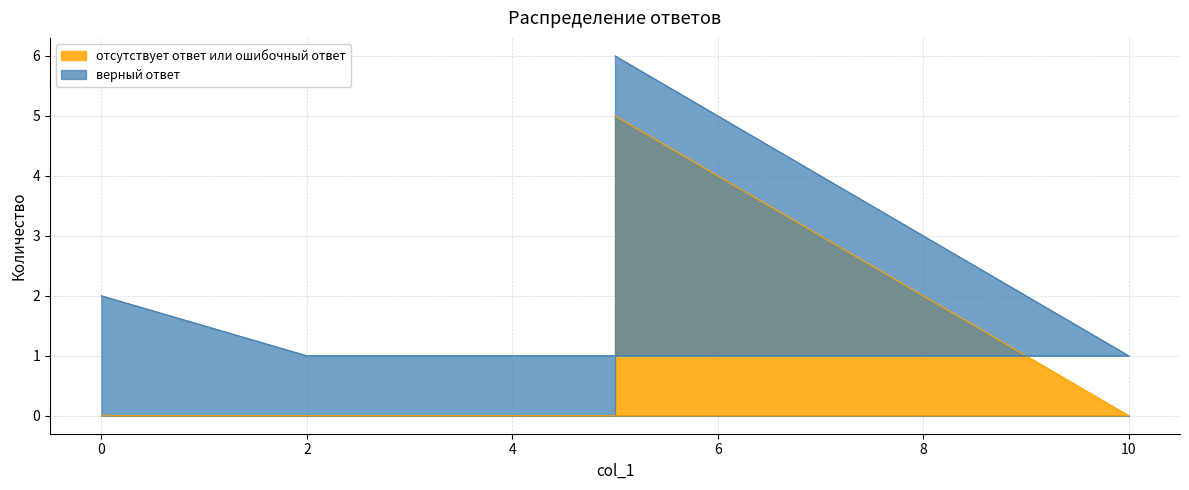

Rank the series at 6 from highest to lowest value.

верный ответ, отсутствует ответ или ошибочный ответ